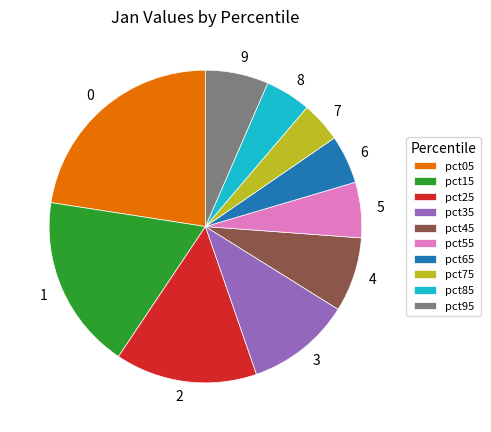

Do pct05 and pct35 together represent more than half of the pie?

No